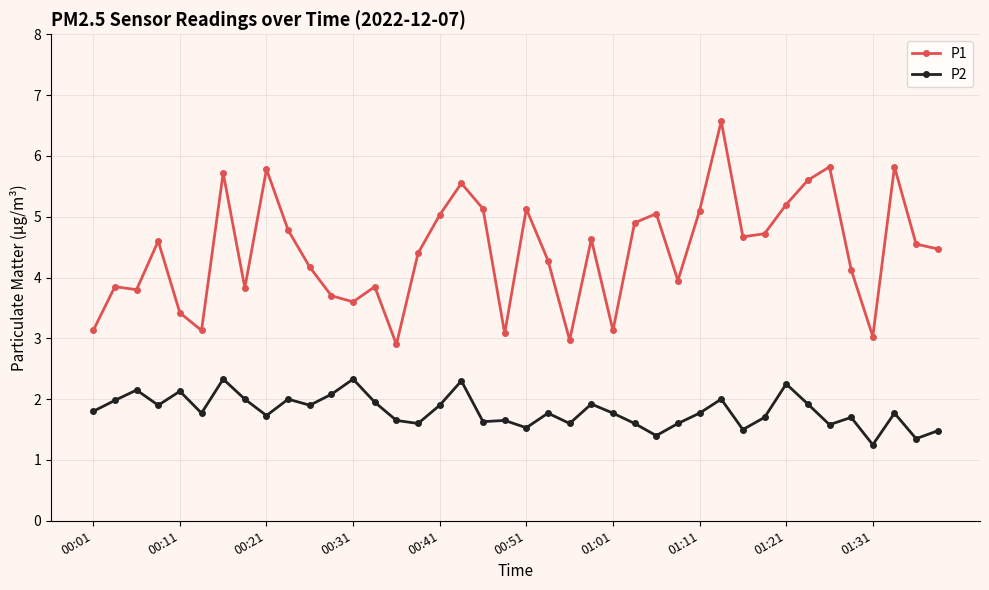

What is the difference between the maximum and second lowest values in the P2 series?

1.0